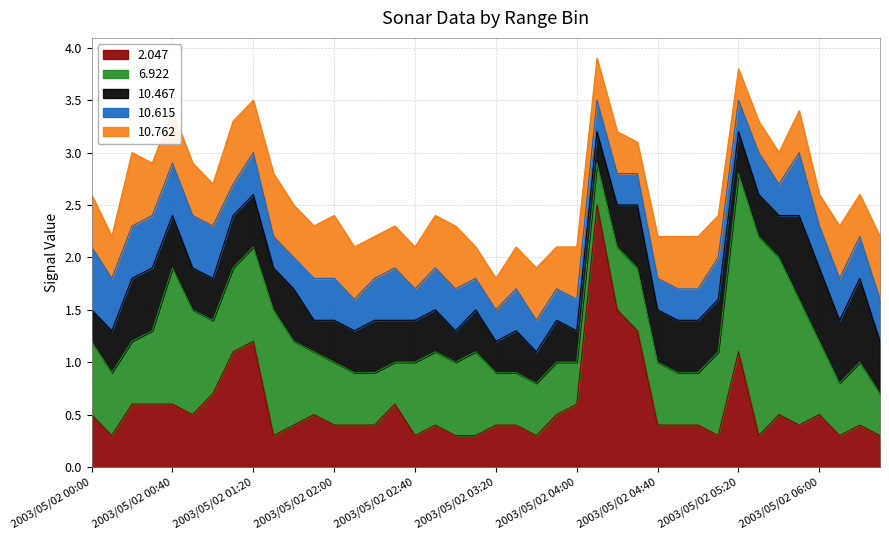

What is the label of the 2nd point from the left?

2003/05/02 00:10